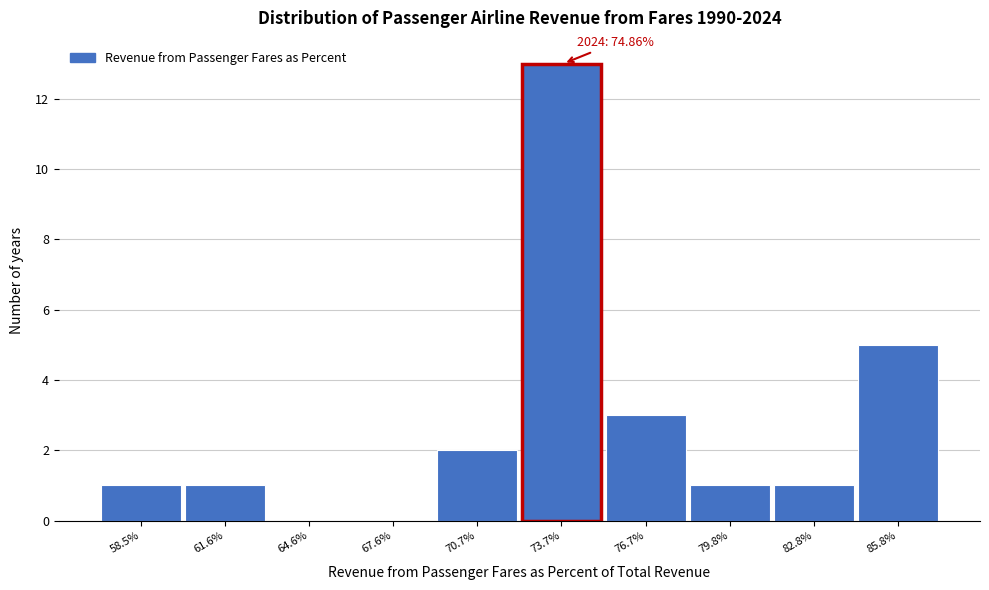

Reading right to left, list all the values displayed in this chart.

85.8%=5	82.8%=1	79.8%=1	76.7%=3	73.7%=13	70.7%=2	67.6%=0	64.6%=0	61.6%=1	58.5%=1